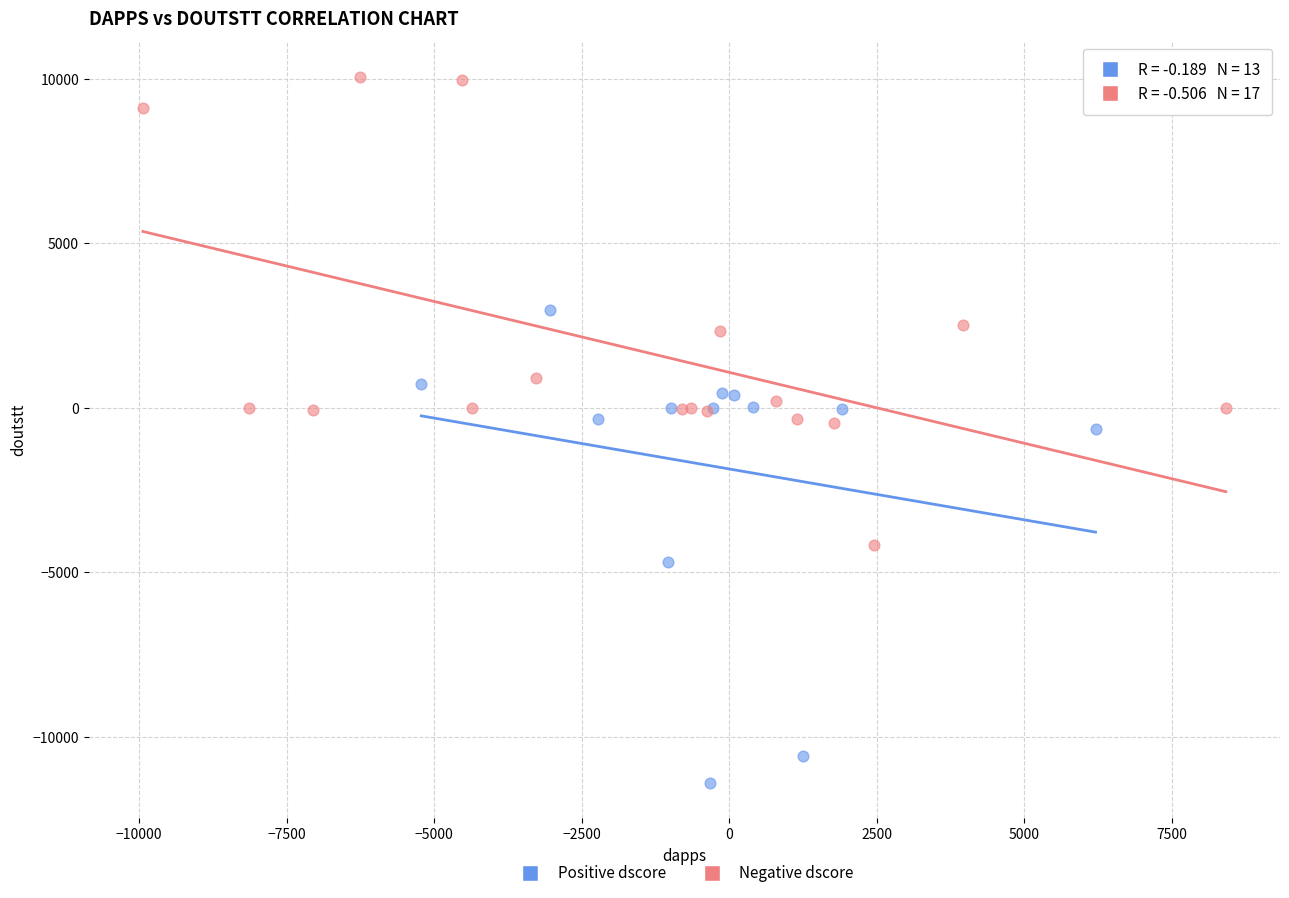

Which series reaches the minimum Y coordinate?

Positive dscore